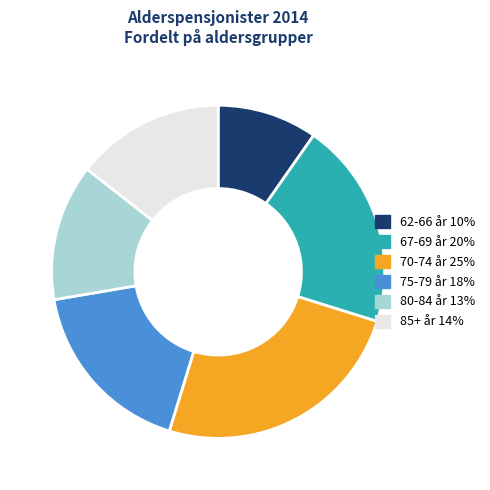

Does any single category account for the majority?

No